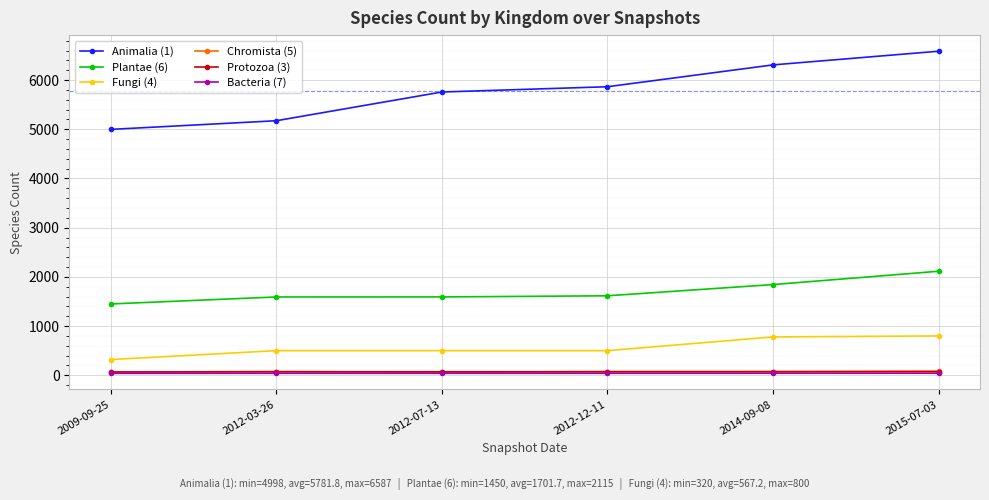

Which series has the largest range (max minus min)?

Animalia (1)